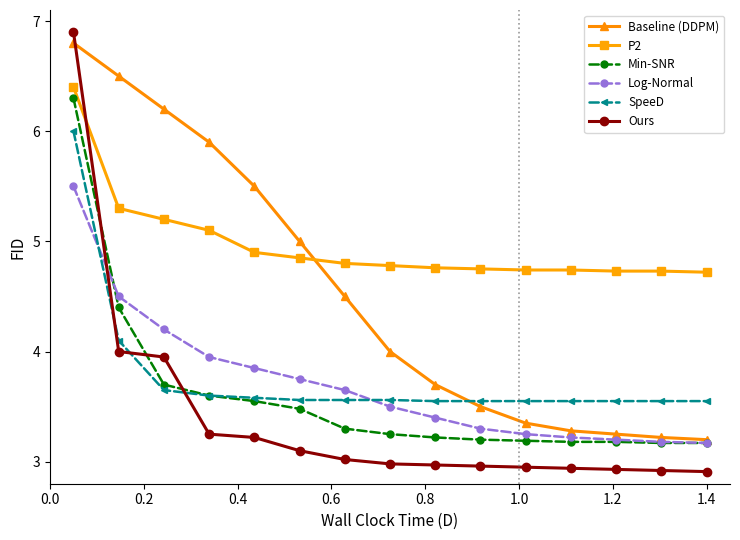

What is the highest value of the P2 series?

6.4